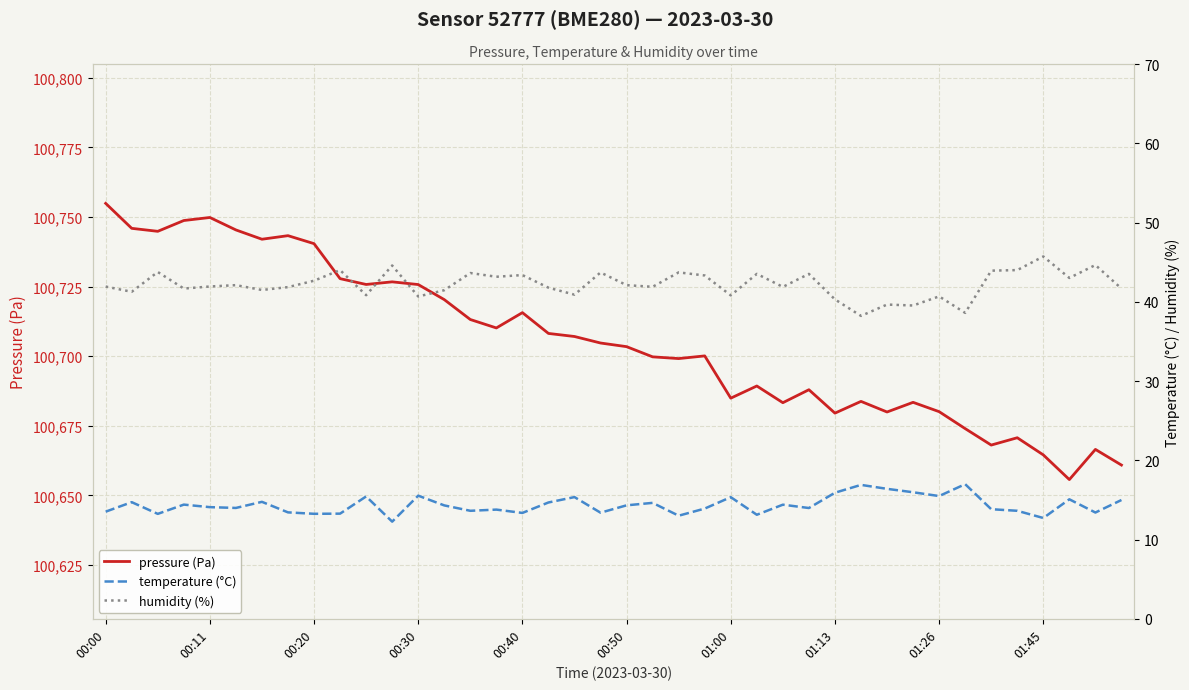

True or false: humidity (%) and pressure (Pa) cross at least once.

False